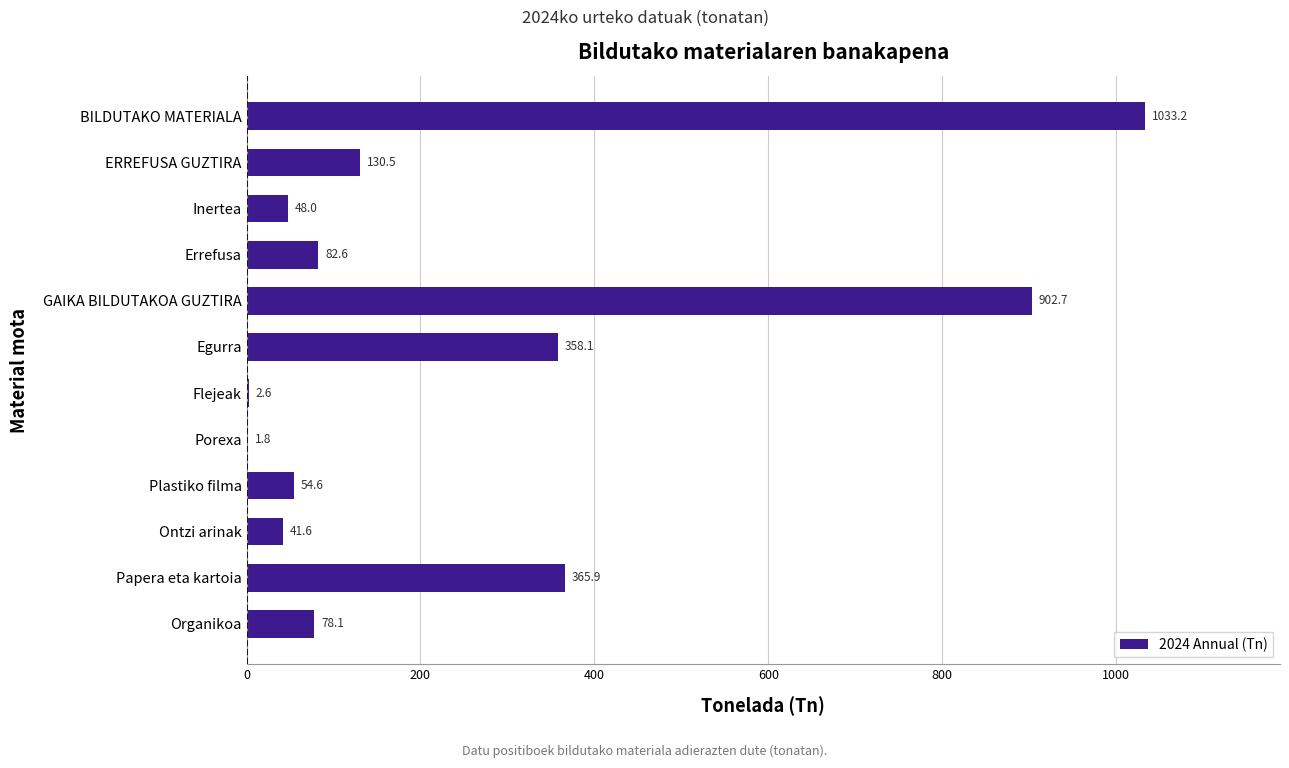

Are the bars horizontal?

Yes